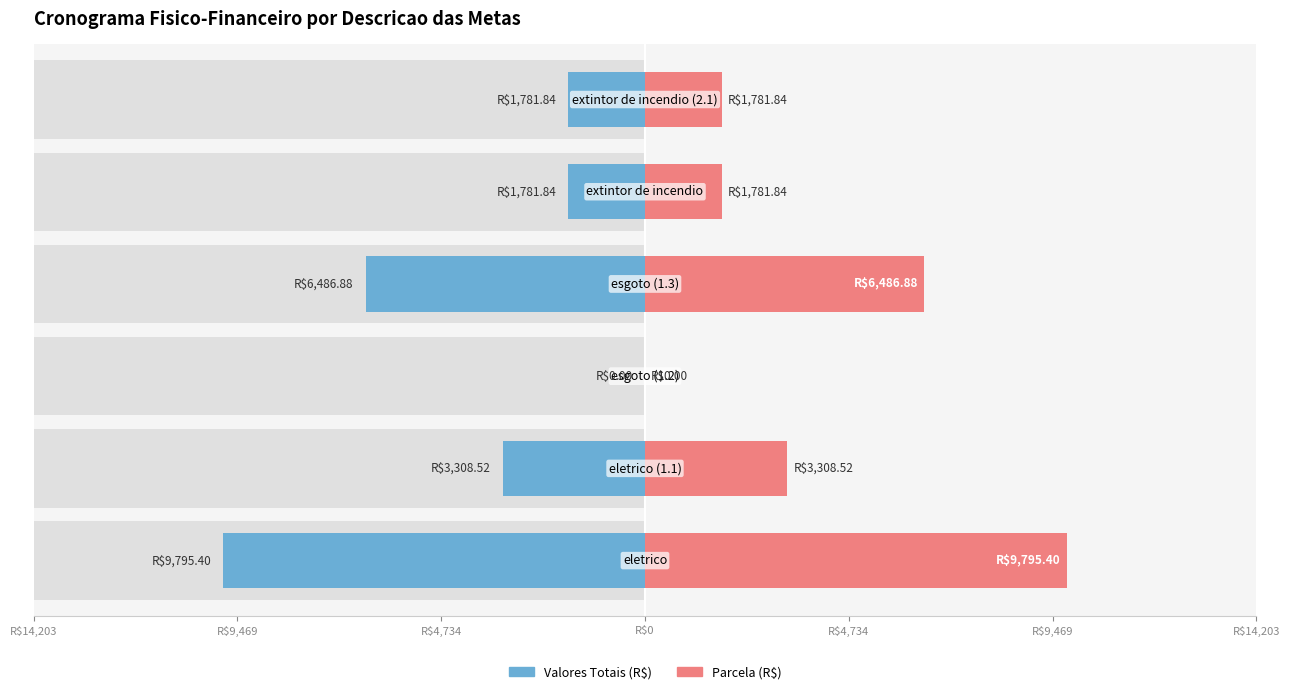

Rank the series by their maximum value, from highest to lowest.

Parcela (R$), Valores Totais (R$)